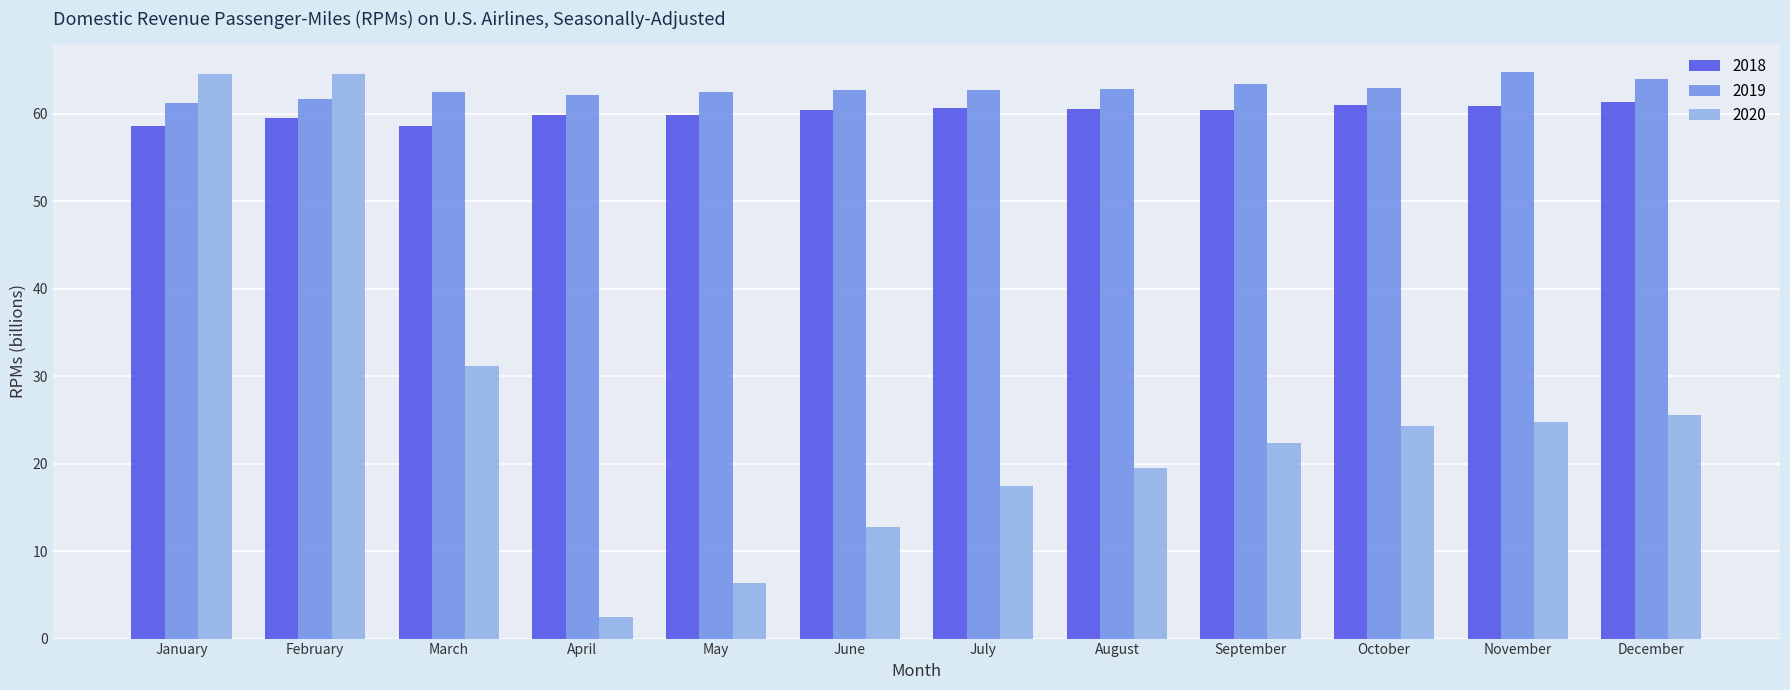

The 2020 series shows 13.3 at August. True or false?

False